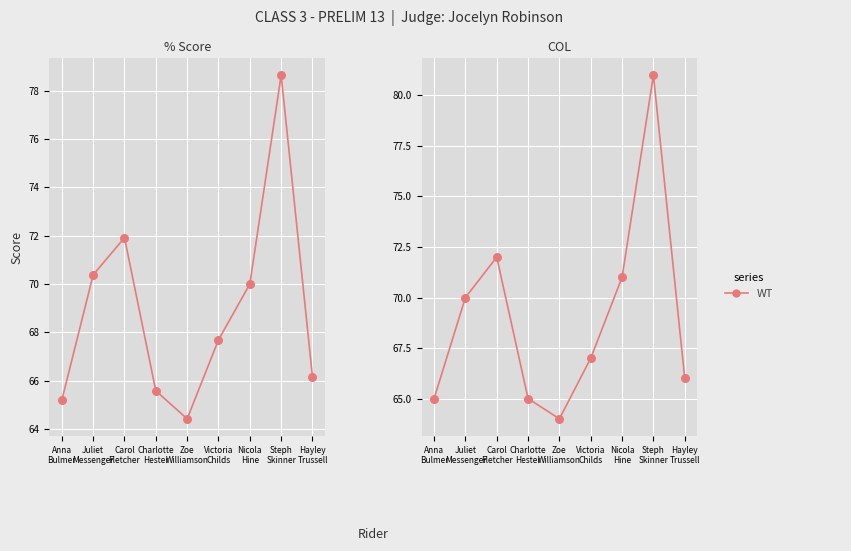

Approximately how many times larger is the value at Steph
Skinner compared to Hayley
Trussell?

1.2